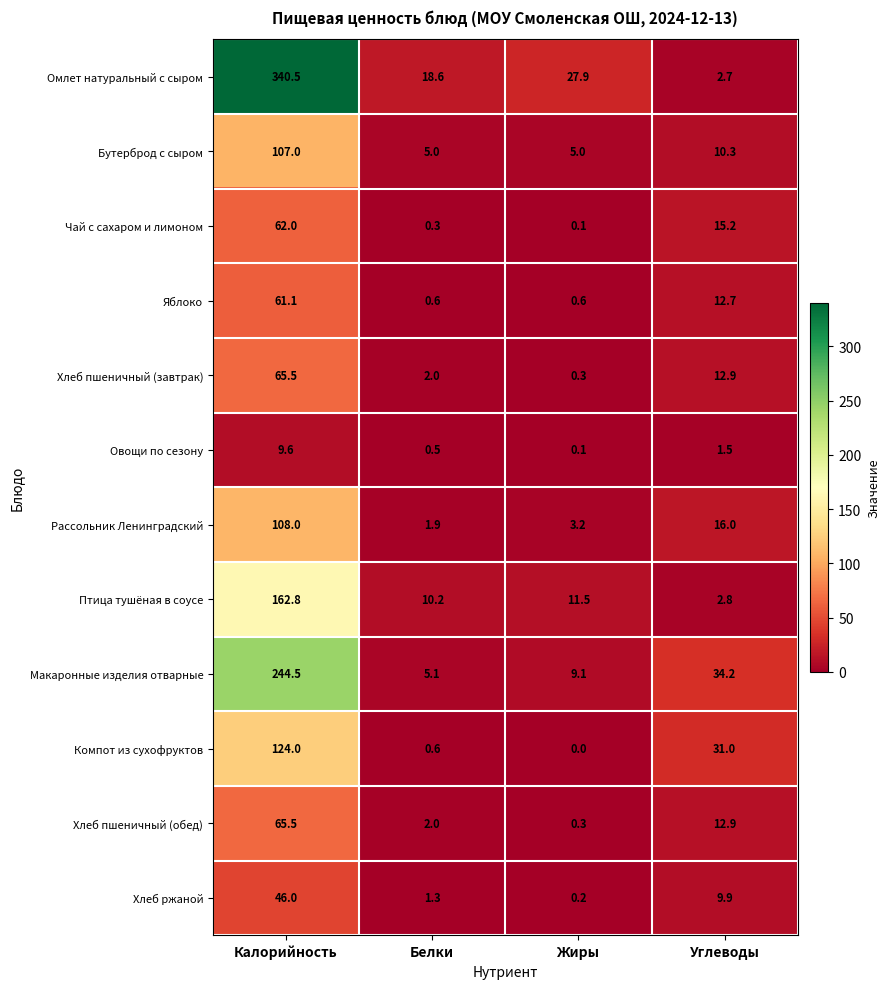

Rank the categories by Рассольник Ленинградский value from highest to lowest.

Калорийность, Углеводы, Жиры, Белки